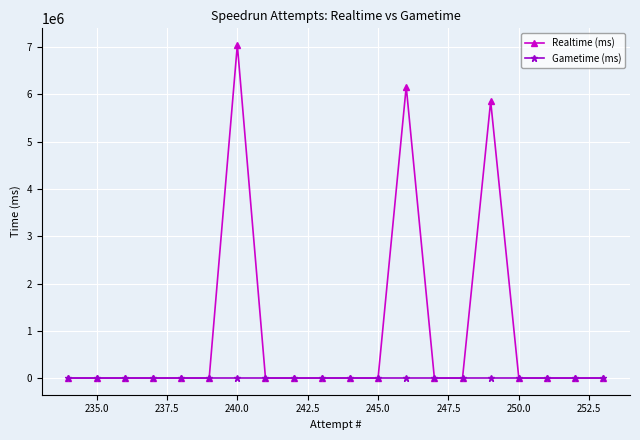

List the series in order of their overall mean, lowest first.

Gametime (ms), Realtime (ms)